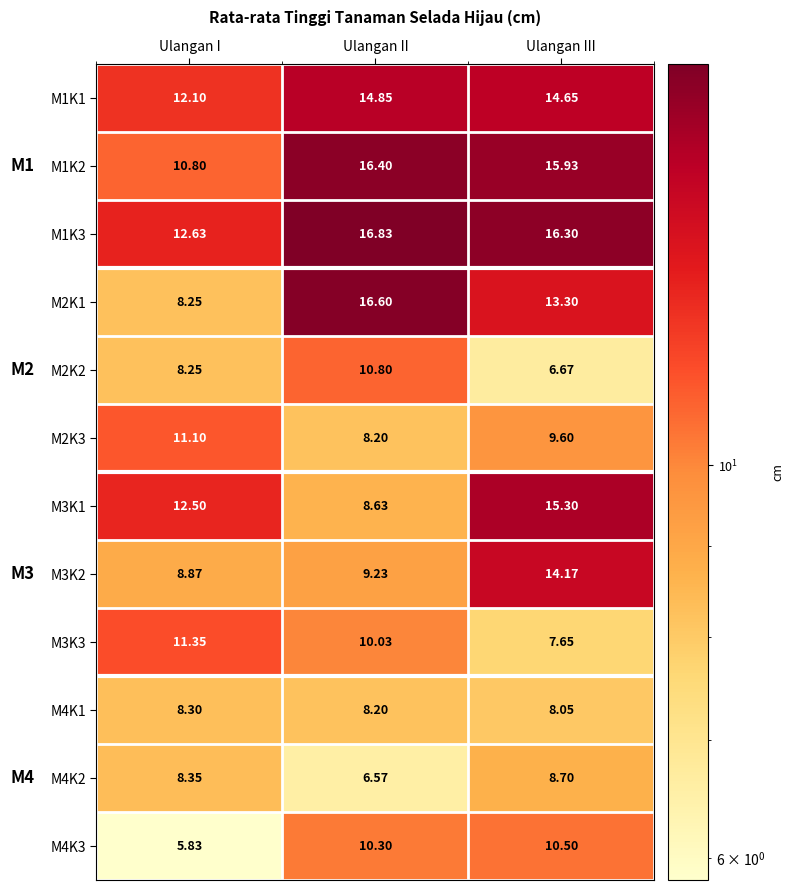

At which label does M3K2 reach its peak?

Ulangan III